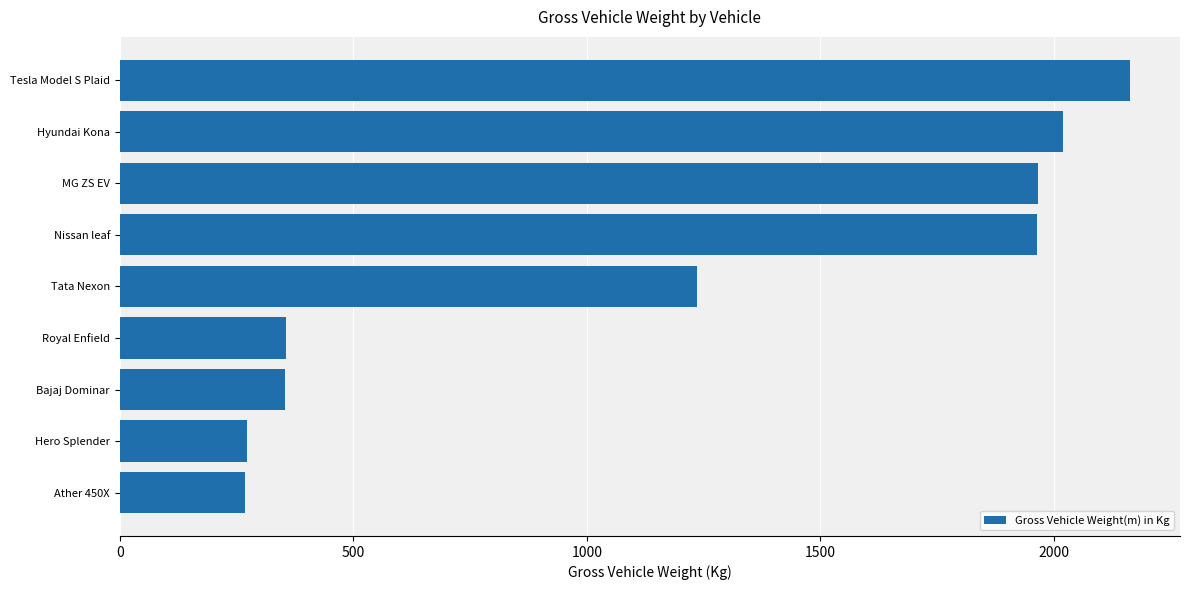

Are the bars grouped side by side (vs. stacked)?

No